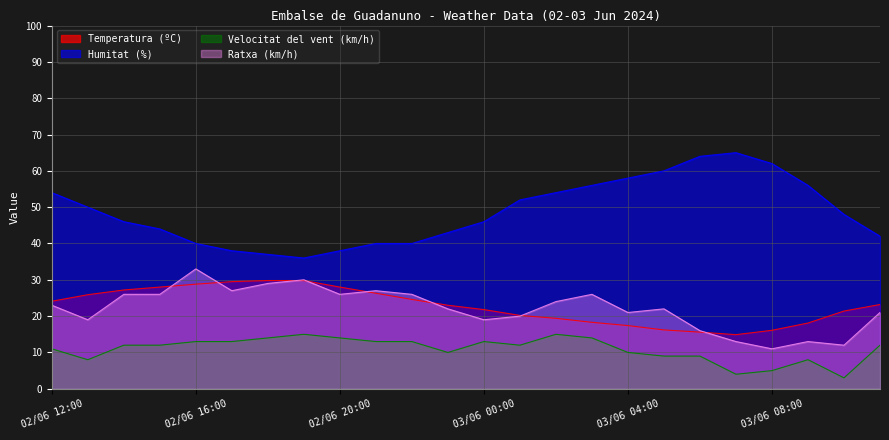

At which category is the sum across all series the highest?

02/06 16:00